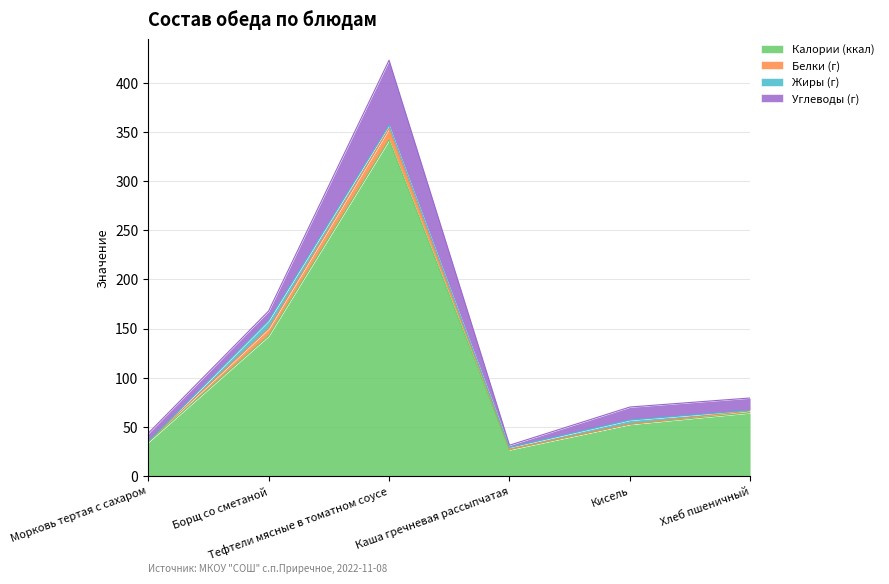

Between Борщ со сметаной and Кисель, which is larger?

Борщ со сметаной